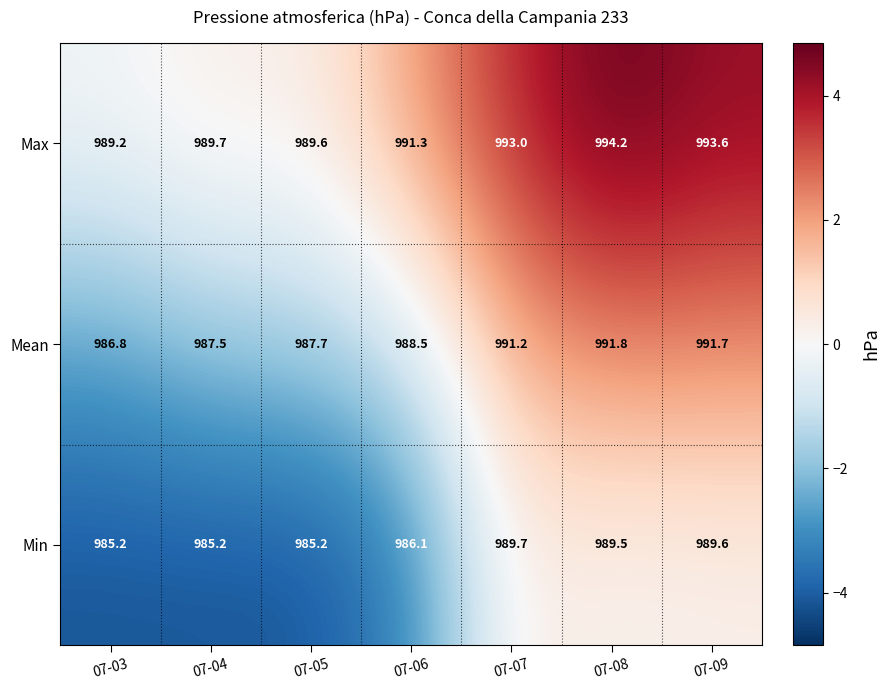

What value does the Max series have at 07-08?

994.2